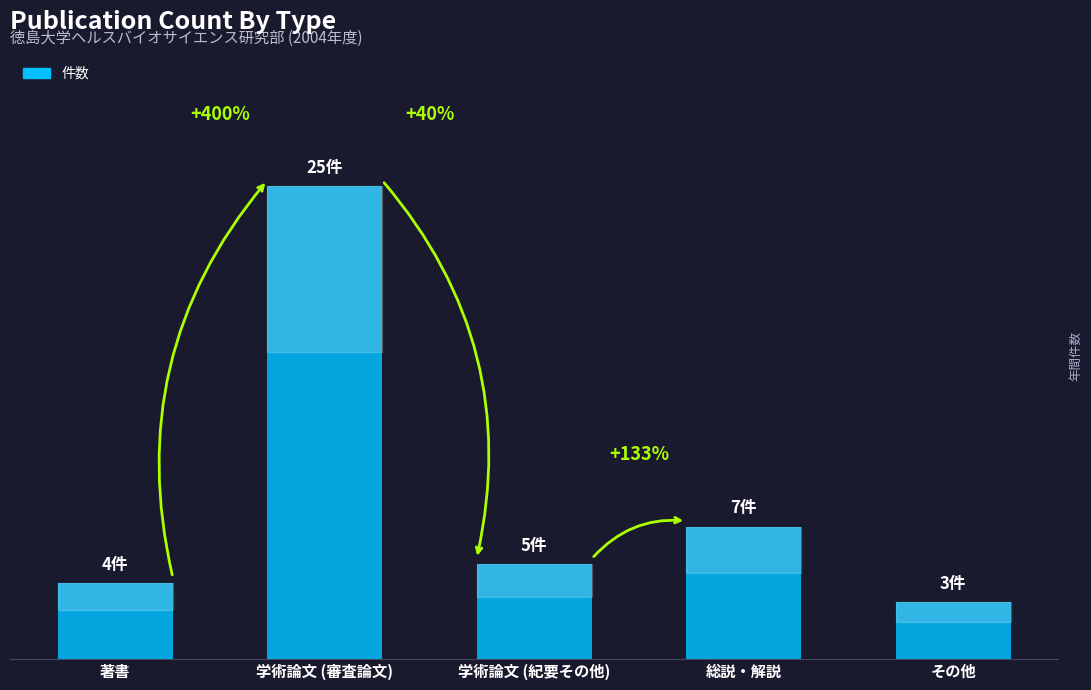

List the labels in order of value, largest first.

学術論文 (審査論文), 総説・解説, 学術論文 (紀要その他), 著書, その他